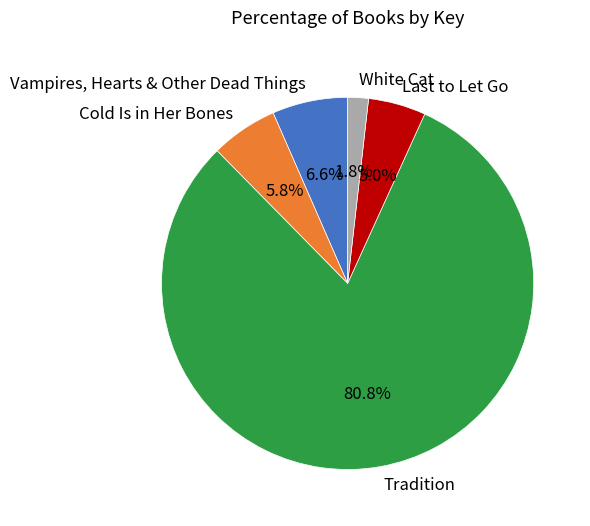

How many slices are in this pie chart?

5